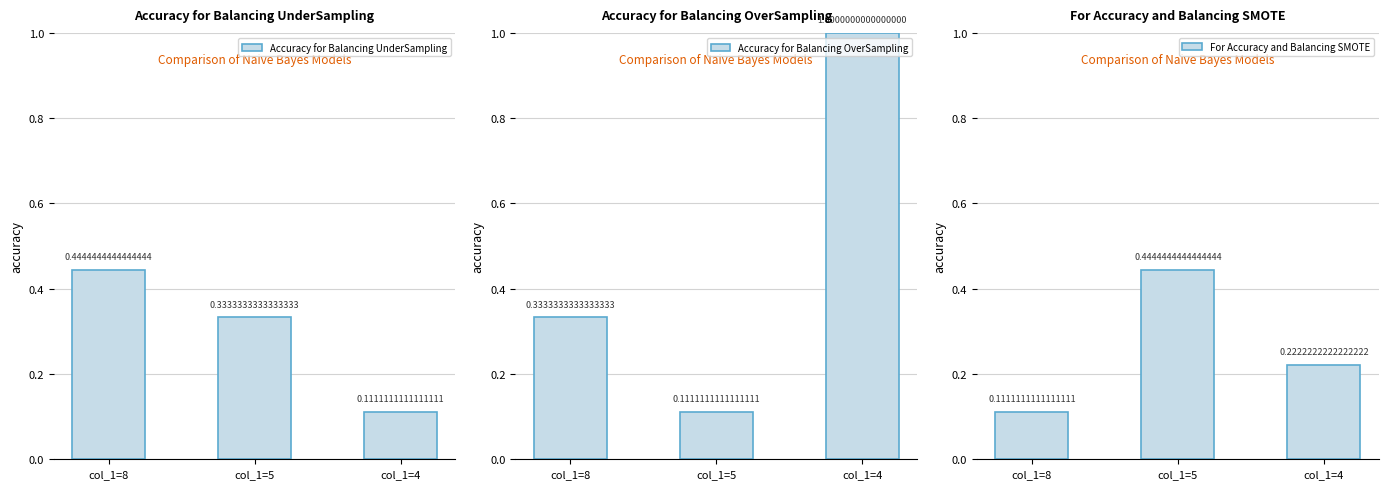

What is the minimum value for Accuracy for Balancing OverSampling?

0.1